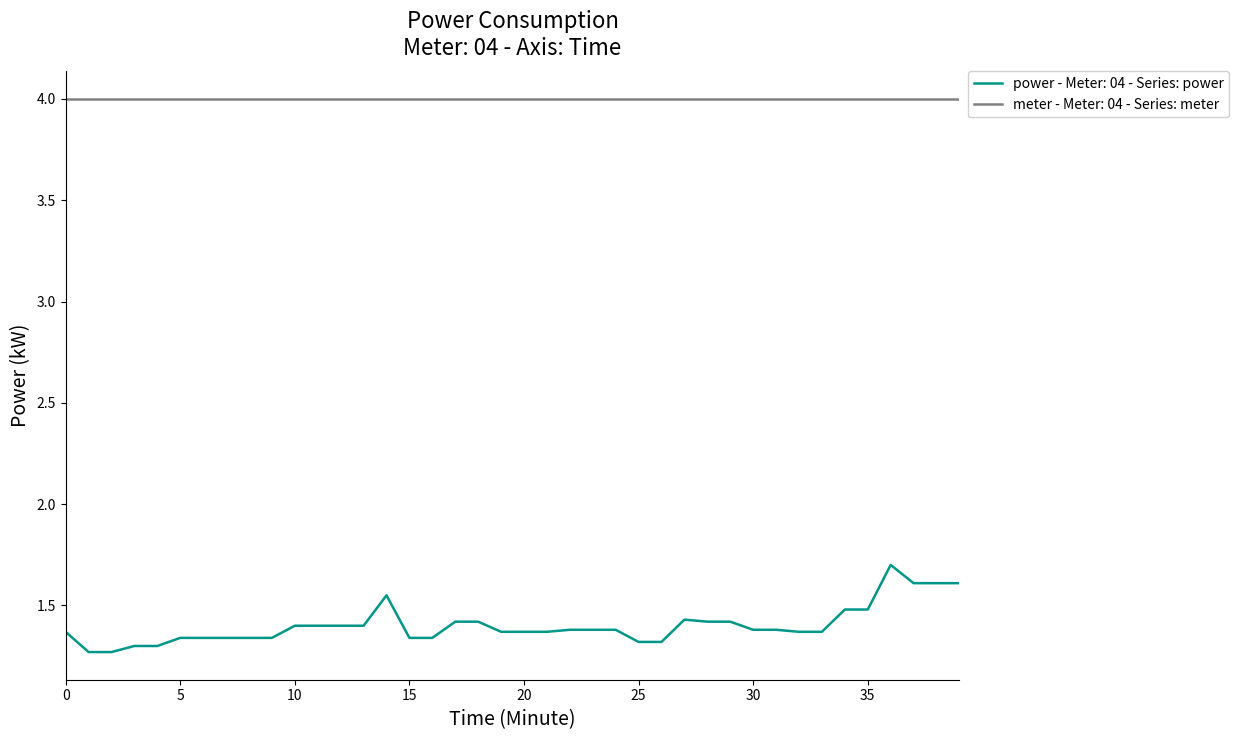

Which series has the widest spread of values?

power - Meter: 04 - Series: power